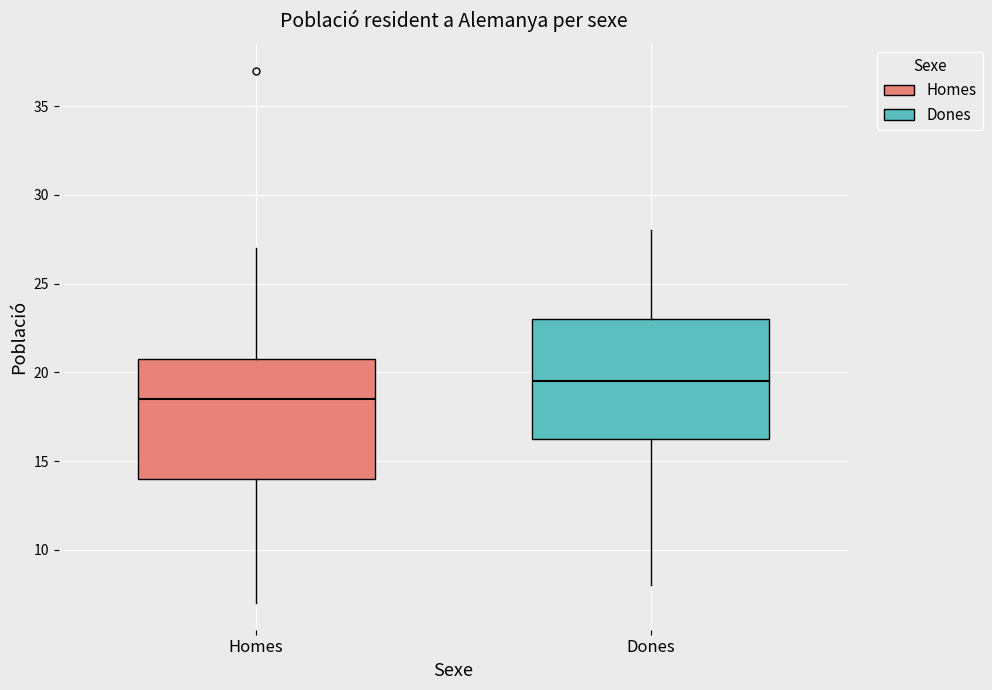

Which box has the lowest median line?

Homes